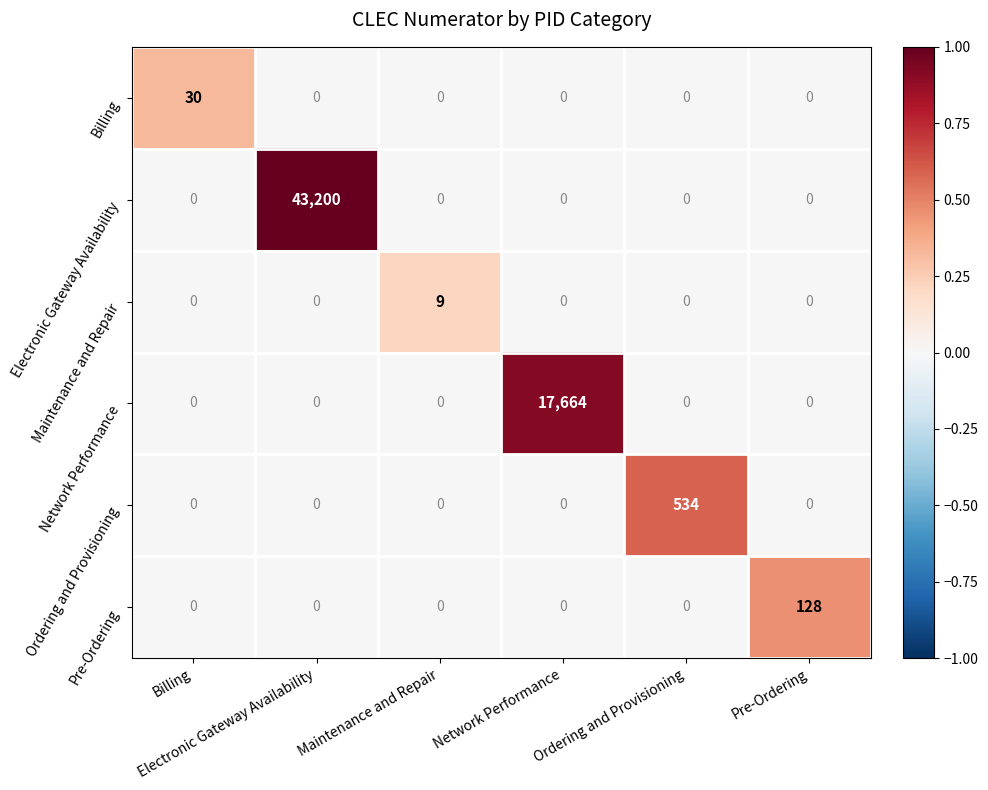

Reading left to right, extract all data points from this chart.

Billing: Billing=30.0	Electronic Gateway Availability=0.0	Maintenance and Repair=0.0	Network Performance=0.0	Ordering and Provisioning=0.0	Pre-Ordering=0.0
Electronic Gateway Availability: Billing=0.0	Electronic Gateway Availability=43200.0	Maintenance and Repair=0.0	Network Performance=0.0	Ordering and Provisioning=0.0	Pre-Ordering=0.0
Maintenance and Repair: Billing=0.0	Electronic Gateway Availability=0.0	Maintenance and Repair=9.0	Network Performance=0.0	Ordering and Provisioning=0.0	Pre-Ordering=0.0
Network Performance: Billing=0.0	Electronic Gateway Availability=0.0	Maintenance and Repair=0.0	Network Performance=17664.0	Ordering and Provisioning=0.0	Pre-Ordering=0.0
Ordering and Provisioning: Billing=0.0	Electronic Gateway Availability=0.0	Maintenance and Repair=0.0	Network Performance=0.0	Ordering and Provisioning=534.0	Pre-Ordering=0.0
Pre-Ordering: Billing=0.0	Electronic Gateway Availability=0.0	Maintenance and Repair=0.0	Network Performance=0.0	Ordering and Provisioning=0.0	Pre-Ordering=128.0